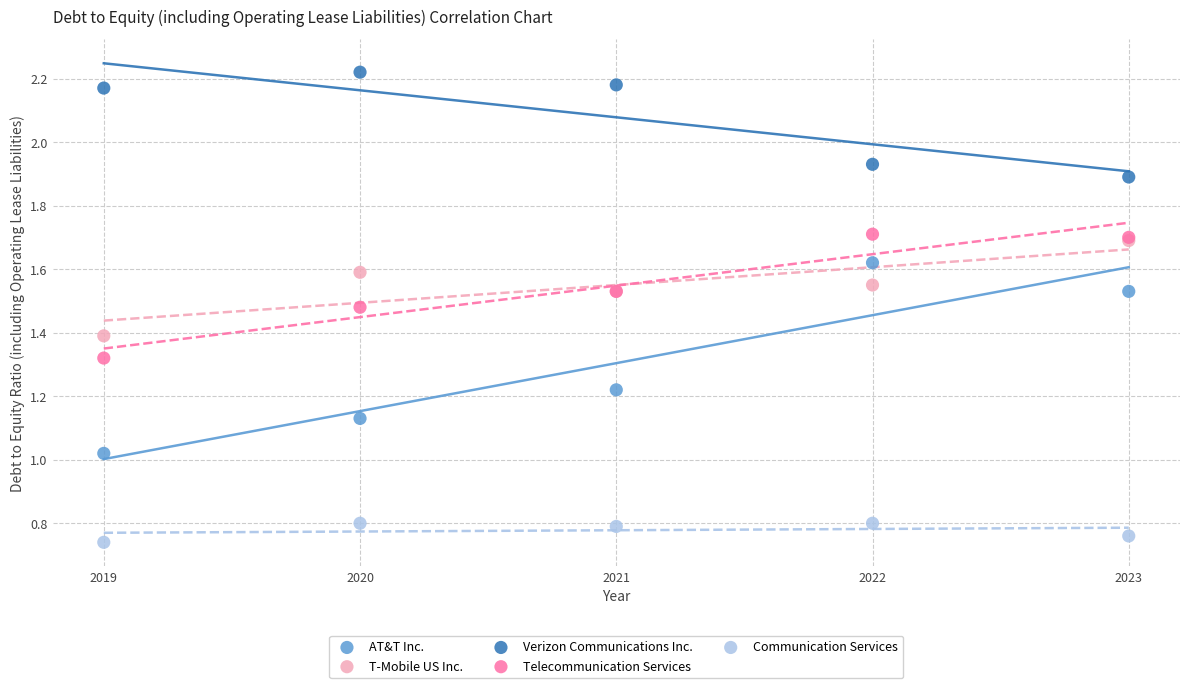

Which series contains the lowest Y value?

Communication Services